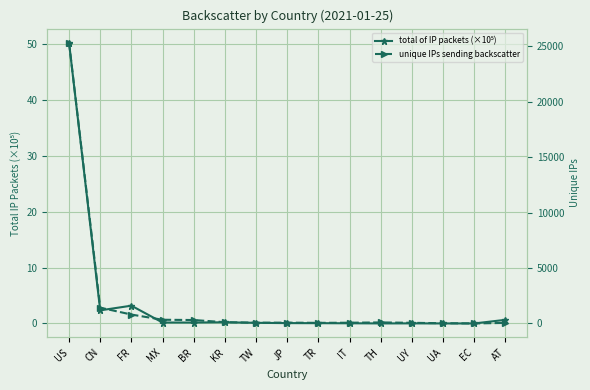

Reading left to right, extract all data points from this chart.

total of IP packets (×10⁵): 50.3	2.4	3.2	0.2	0.2	0.2	0.1	0.1	0.1	0.0	0.0	0.0	0.0	0.0	0.7
unique IPs sending backscatter: 25335.0	1428.0	805.0	337.0	312.0	115.0	70.0	75.0	56.0	68.0	95.0	60.0	24.0	3.0	51.0